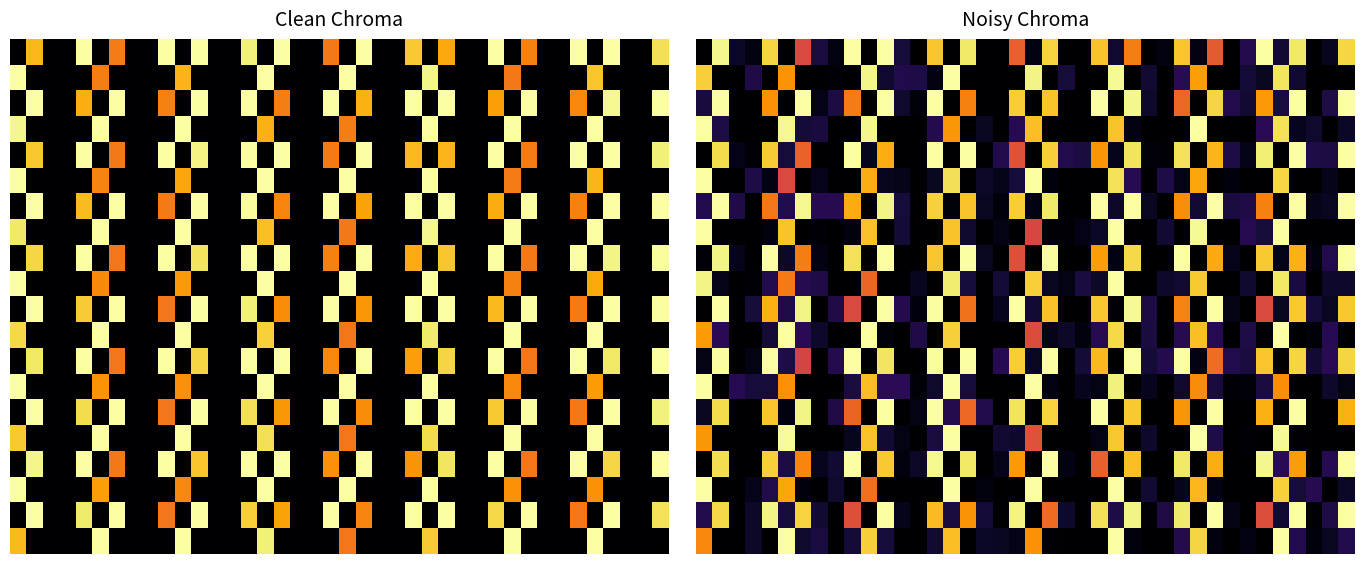

What is the average value of the 15.0 series?

0.2